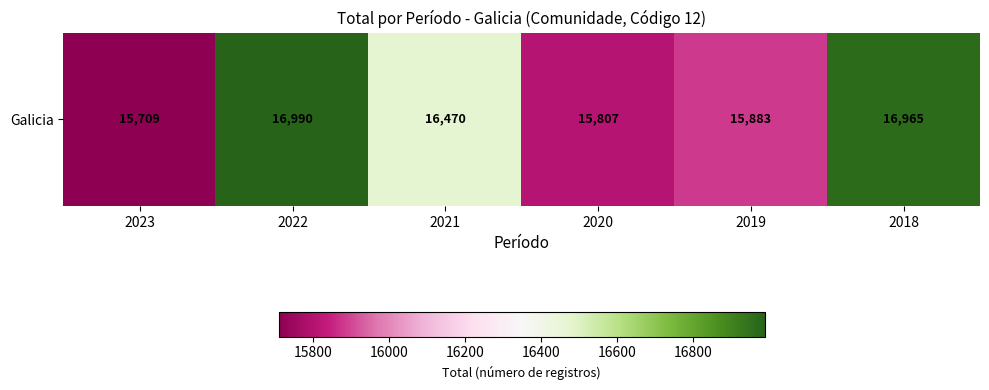

Which category has the lowest value across all series?

2023